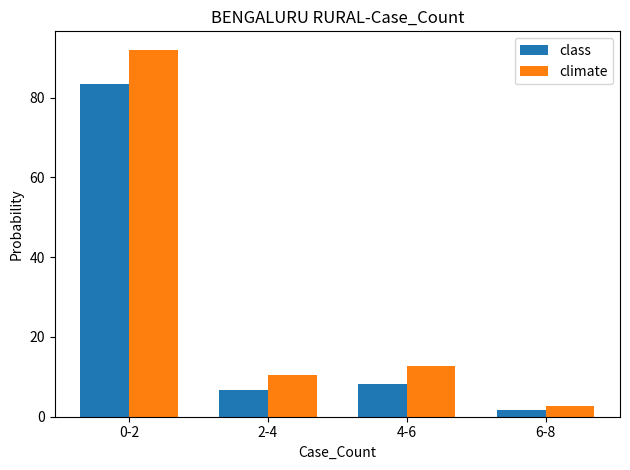

Count the number of data series in this chart.

2